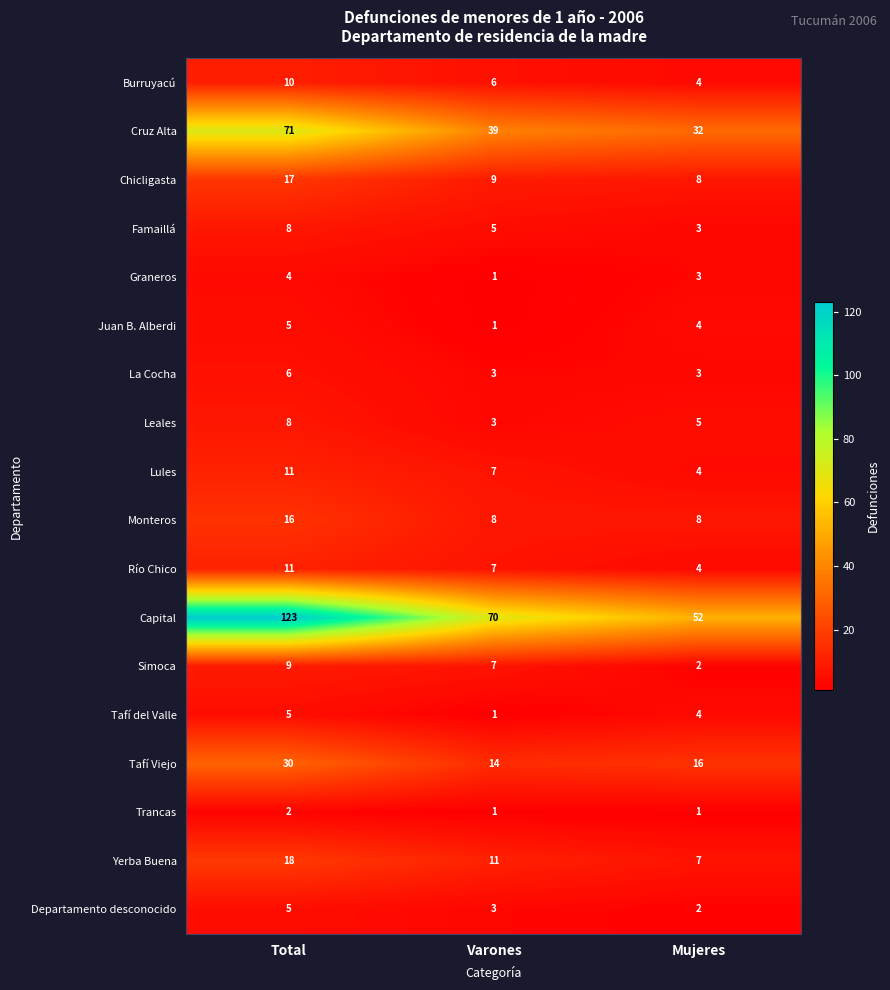

The value of Graneros at Total is 1. True or false?

False